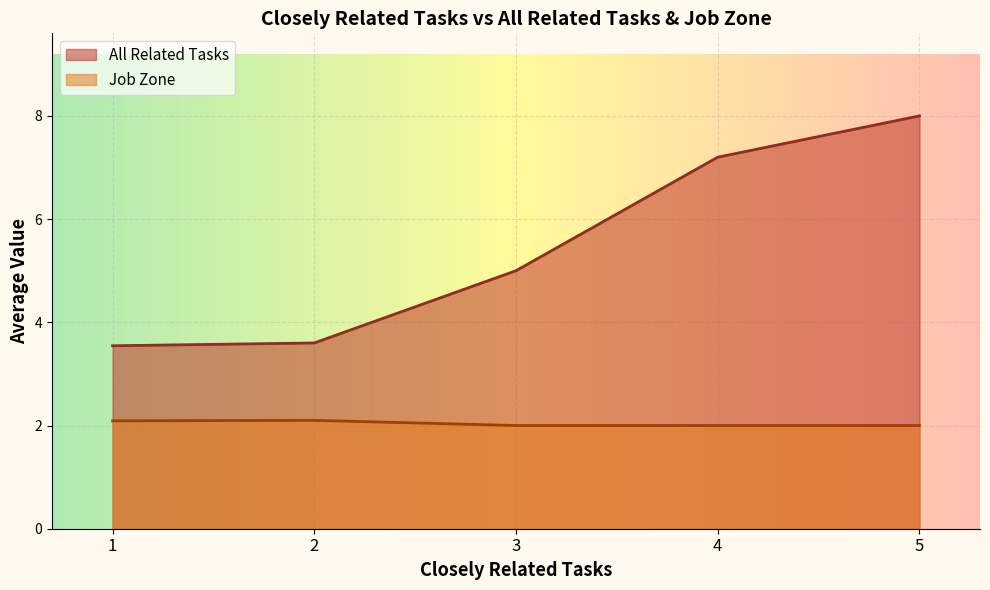

At which category is the sum across all series the highest?

5